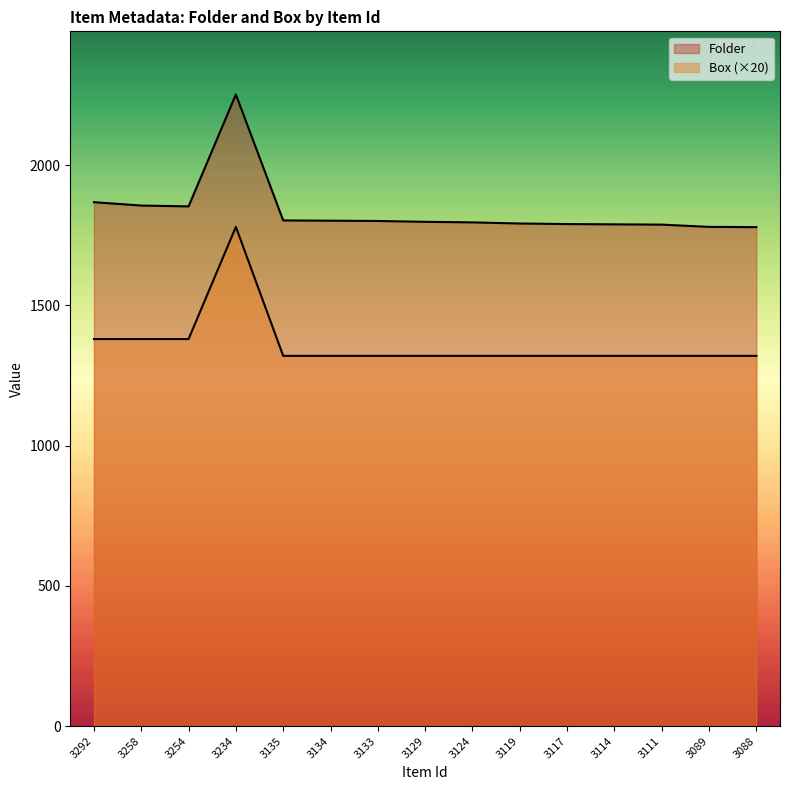

What is the average value of the Folder series?

1836